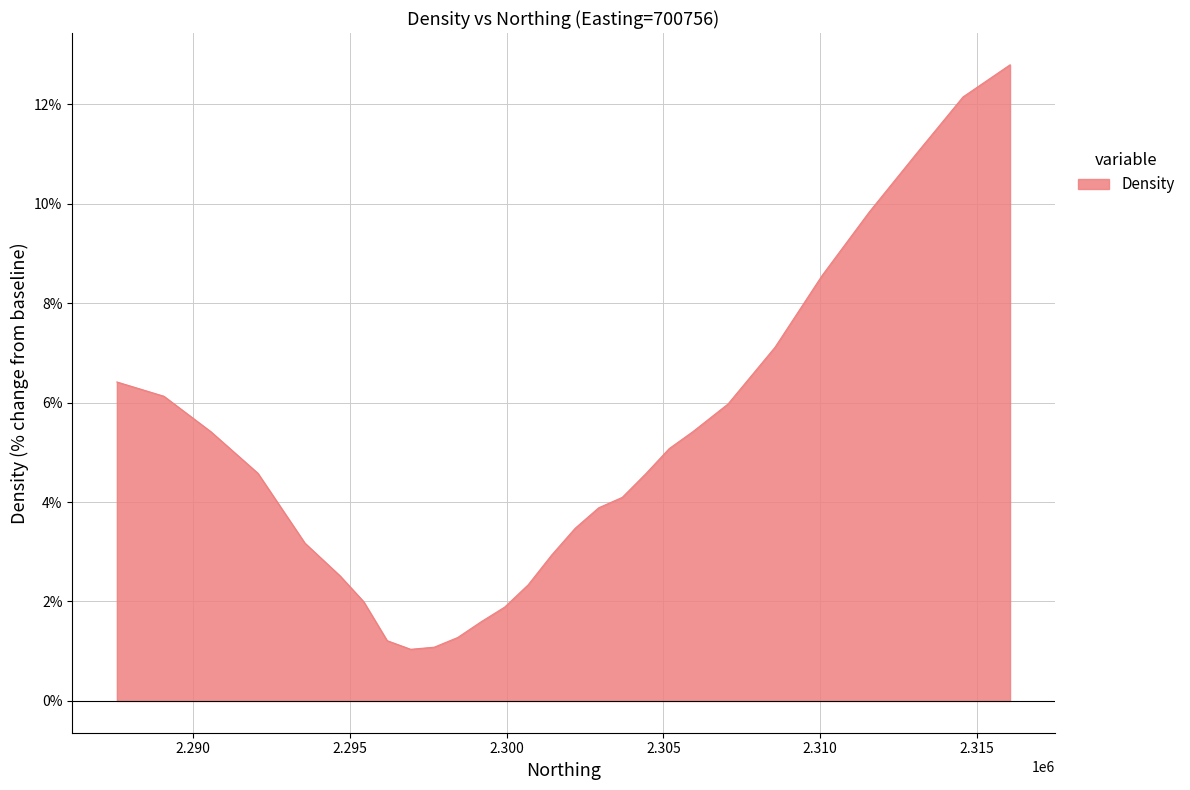

What is the difference between the maximum and minimum values?

11.8